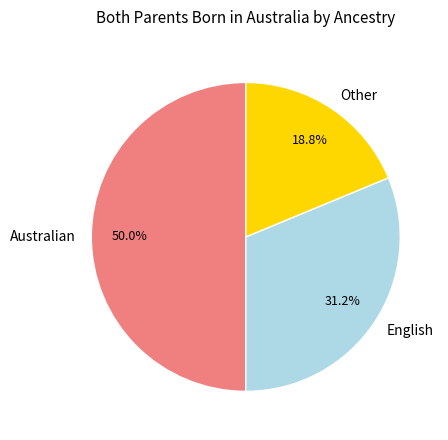

Rank the categories by value from lowest to highest.

Other, English, Australian